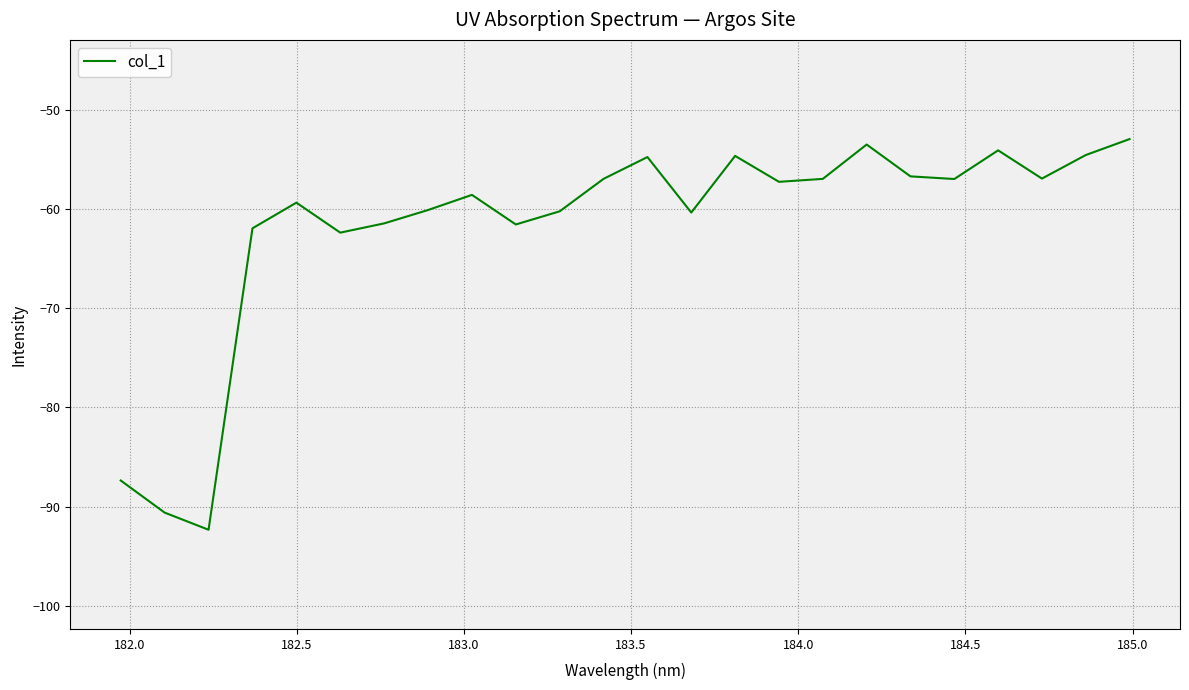

What is the difference between the maximum and minimum values?

39.4